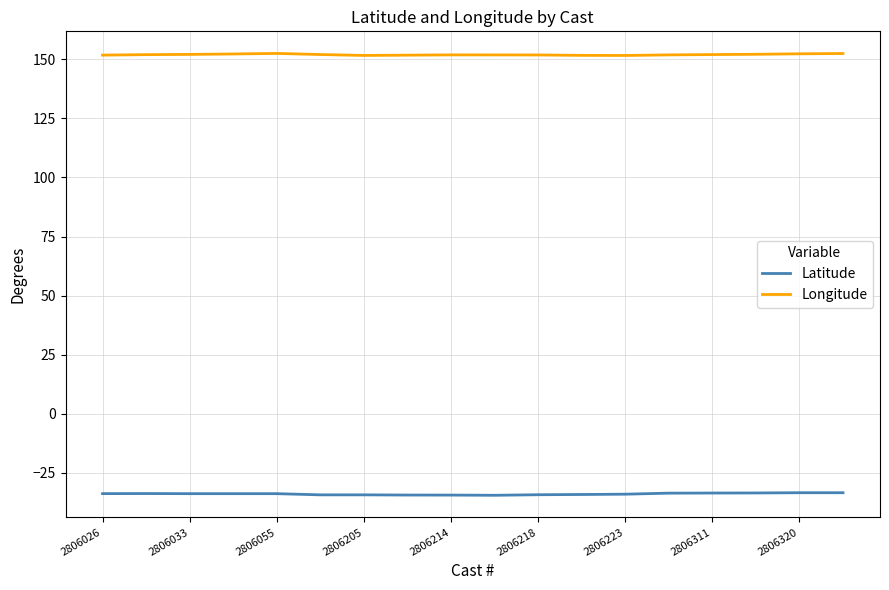

Which series has the largest total across all categories?

Longitude